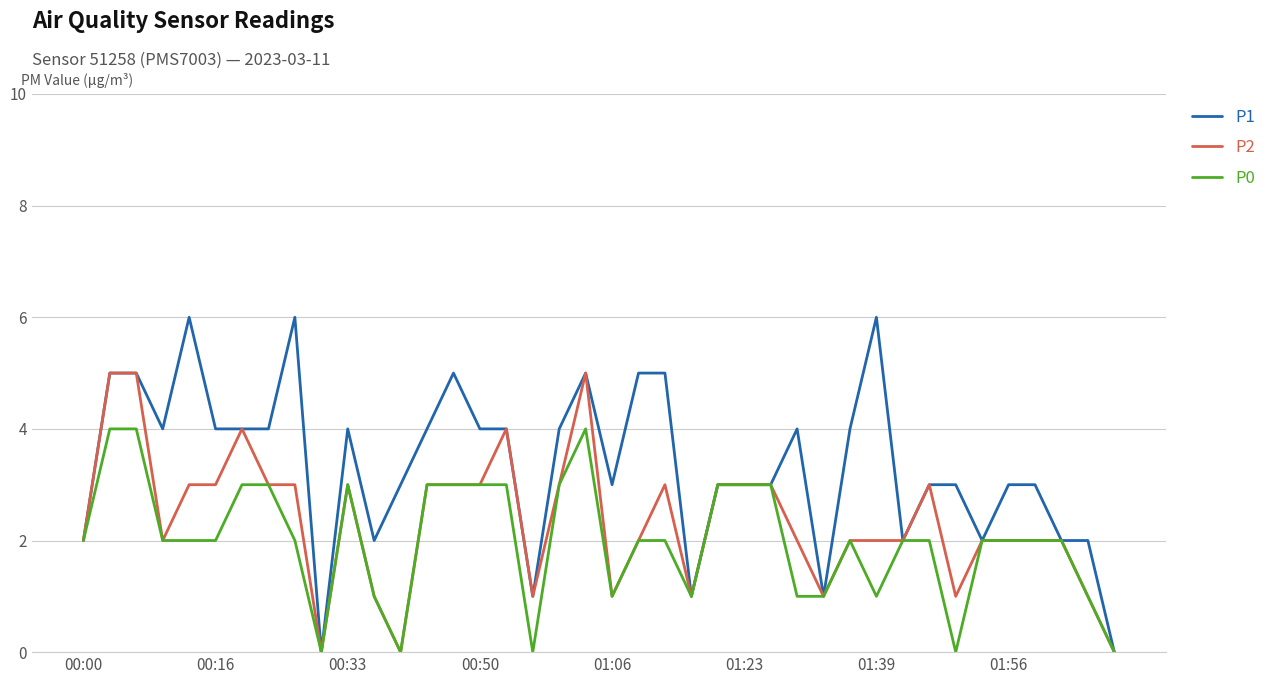

How many distinct data groups are displayed?

3